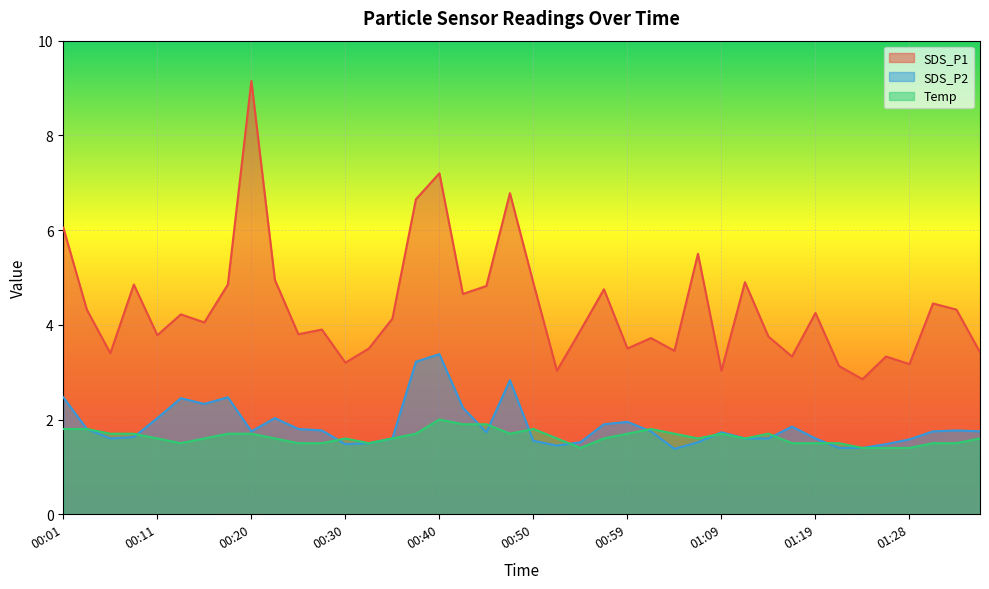

What is the value of the SDS_P1 point at the 38th from the left?

4.5